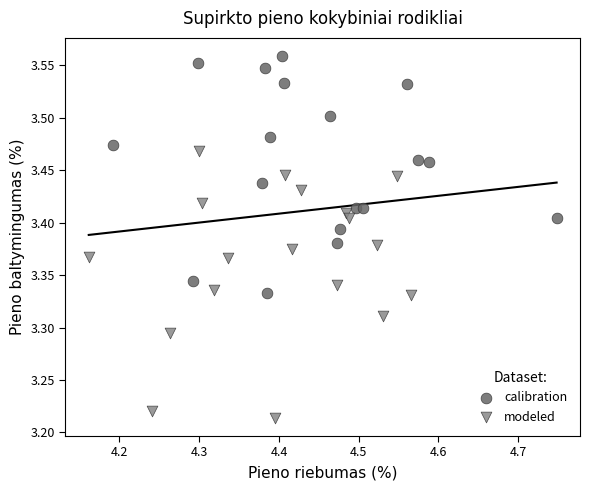

What are all the series names shown in the legend?

calibration, modeled